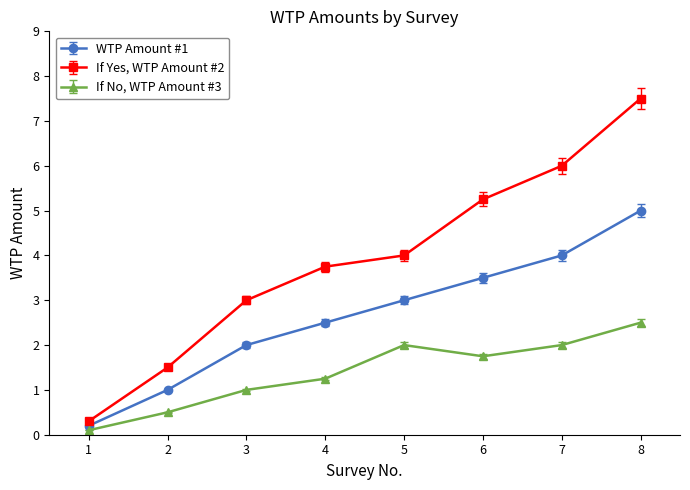

How many If No, WTP Amount #3 values are between 1 and 2?

5